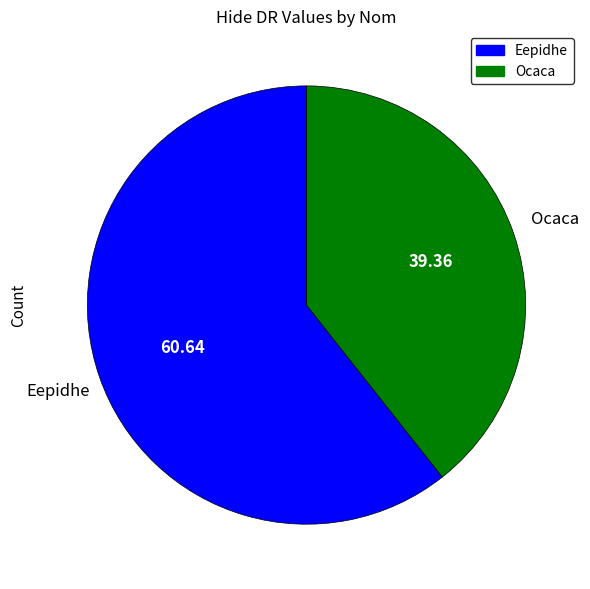

Which slice is the smallest?

Ocaca